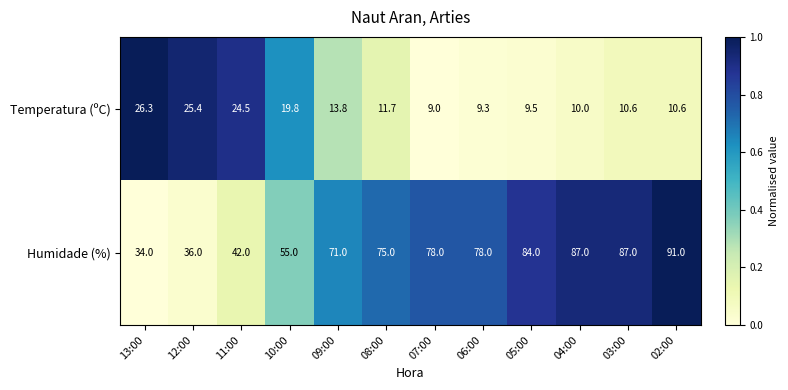

How many values in the Temperatura (ºC) series are below 11?

6